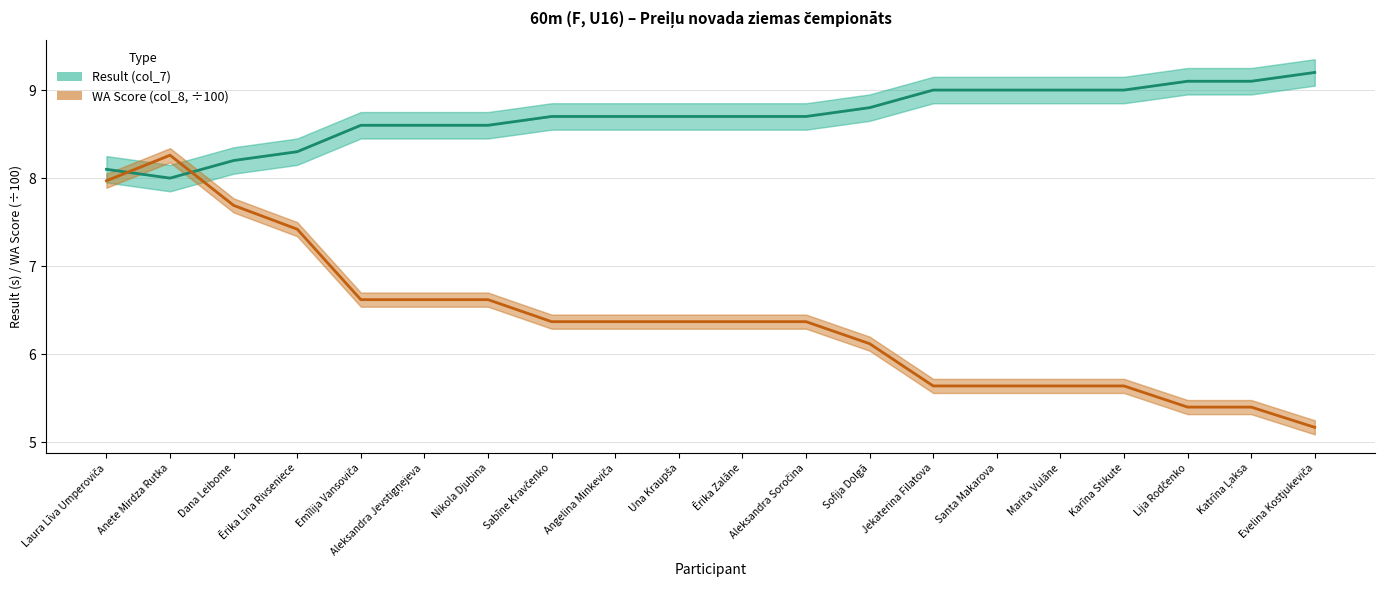

Reading left to right, what are all the values shown in this chart?

Result (col_7): 8.1	8.0	8.2	8.3	8.6	8.6	8.6	8.7	8.7	8.7	8.7	8.7	8.8	9.0	9.0	9.0	9.0	9.1	9.1	9.2
WA Score (col_8, /100): 8.0	8.3	7.7	7.4	6.6	6.6	6.6	6.4	6.4	6.4	6.4	6.4	6.1	5.6	5.6	5.6	5.6	5.4	5.4	5.2